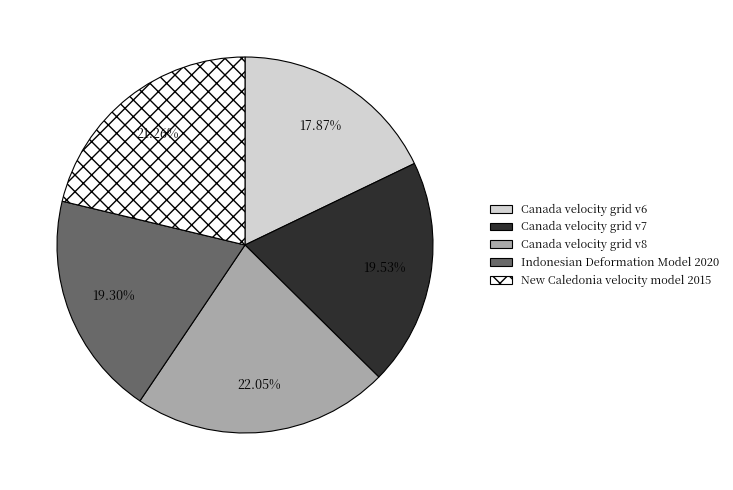

Which category has the smallest portion of the pie?

Canada velocity grid v6